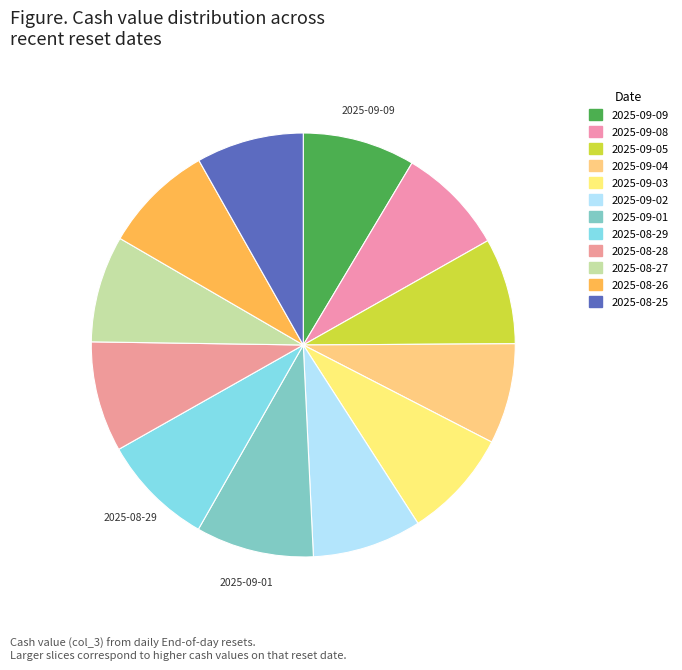

How many segments does this pie chart have?

12